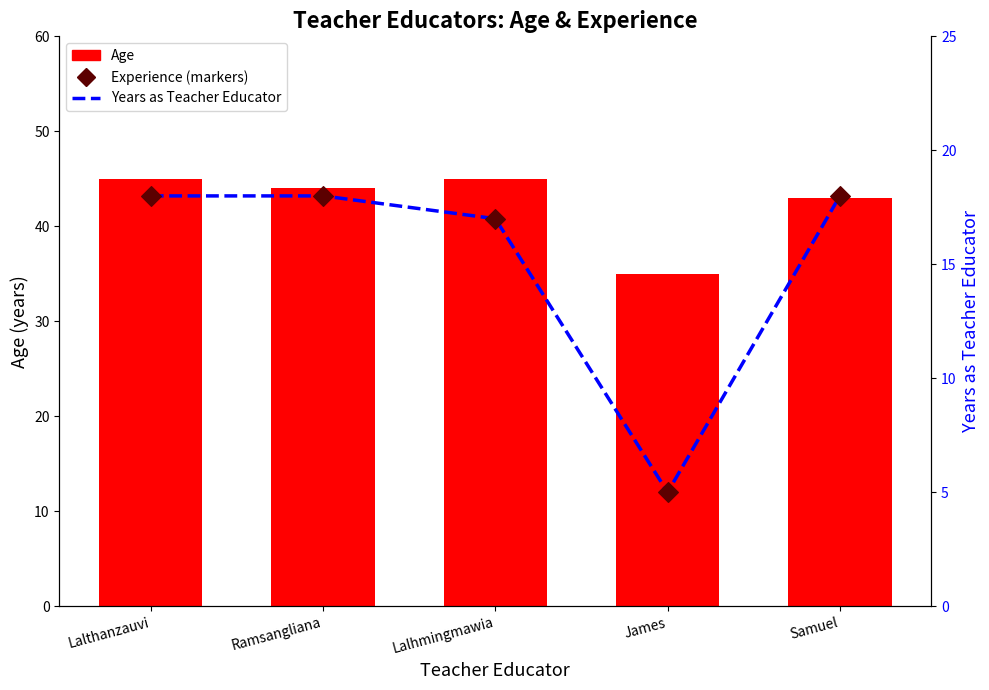

Is the value of Years as Teacher Educator at James greater than the value of Age at Samuel?

No